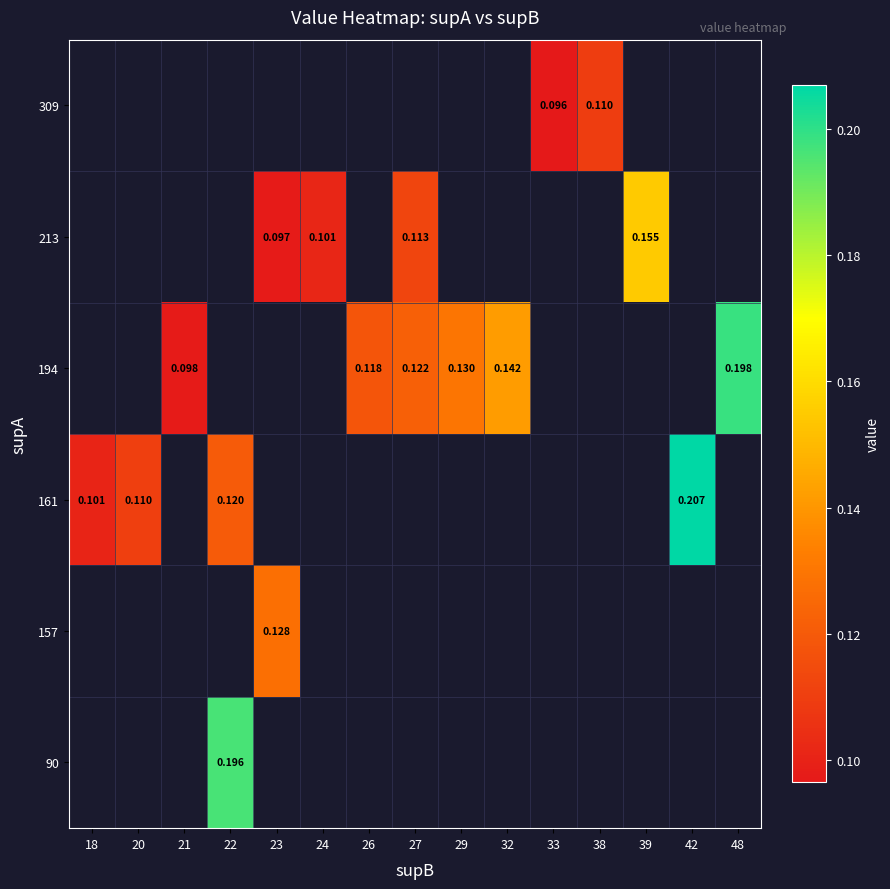

Is it true that 213 equals 0.0 at 27?

False